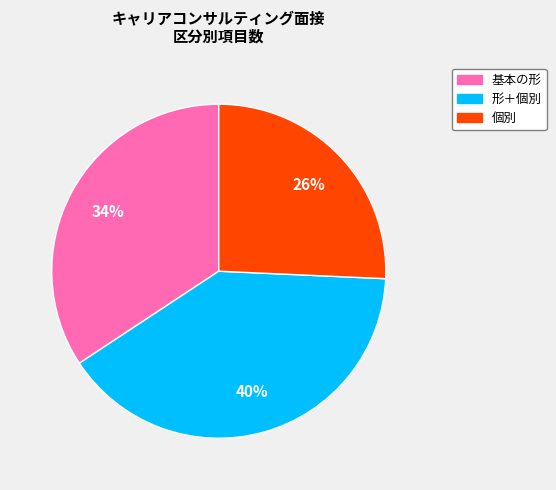

How many slices are in this pie chart?

3